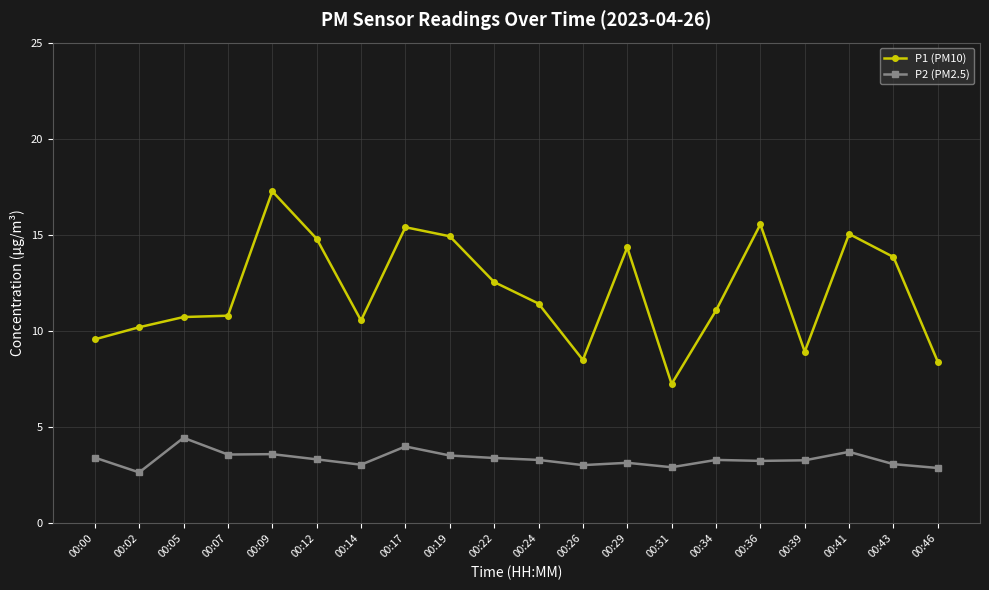

What is the approximate value of P2 (PM2.5) at 00:46?

2.9